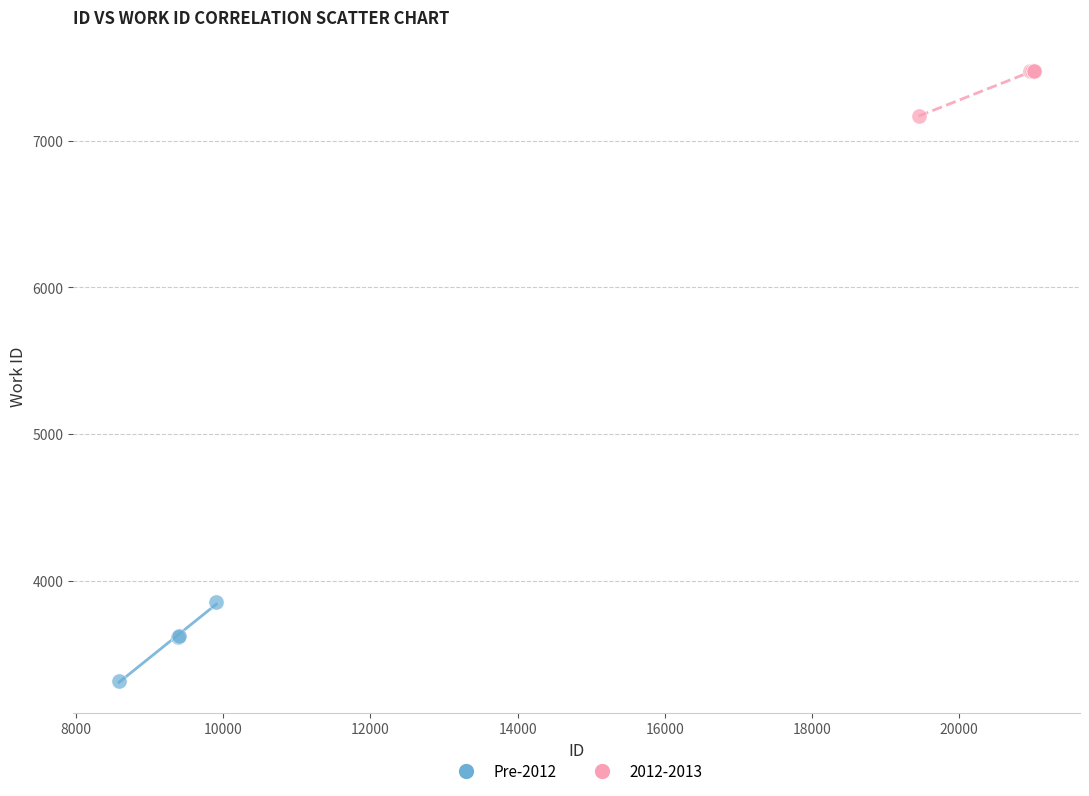

Which series has the widest spread of Y values?

Pre-2012